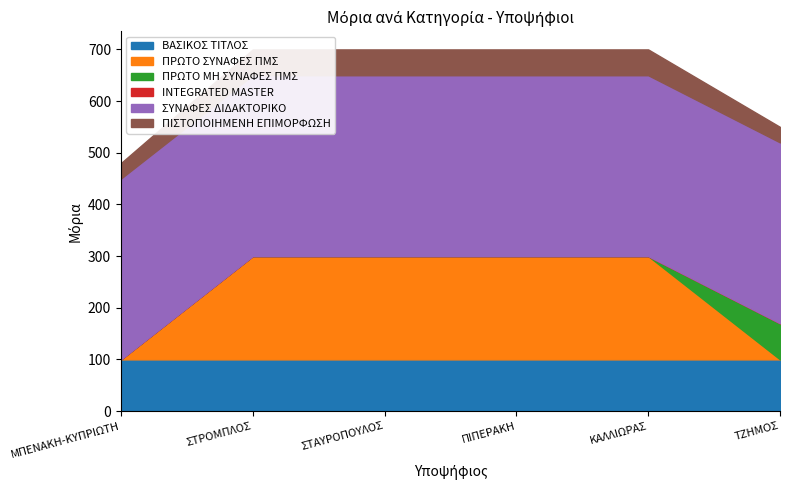

What is the spread (max minus min) of values at ΣΤΑΥΡΟΠΟΥΛΟΣ?

350